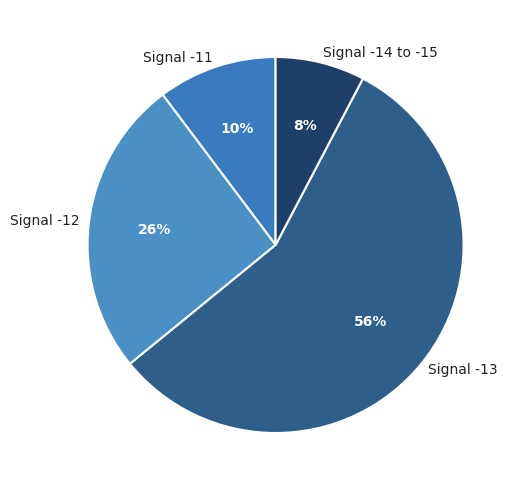

Which has a higher value, Signal -13 or Signal -12?

Signal -13